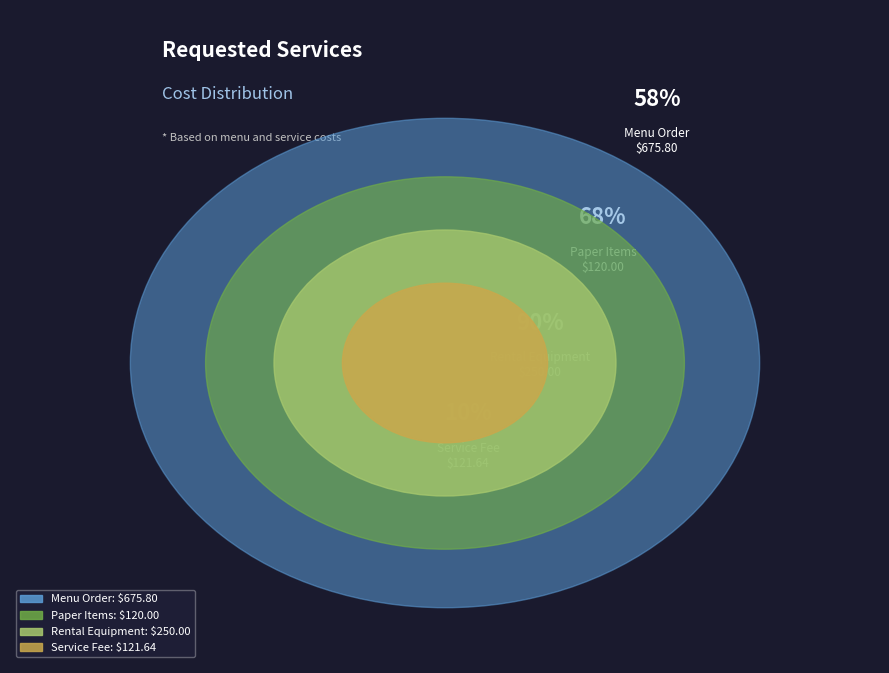

Which has a higher value, Service Fee (18% of menus ordered) or Menu Order?

Menu Order